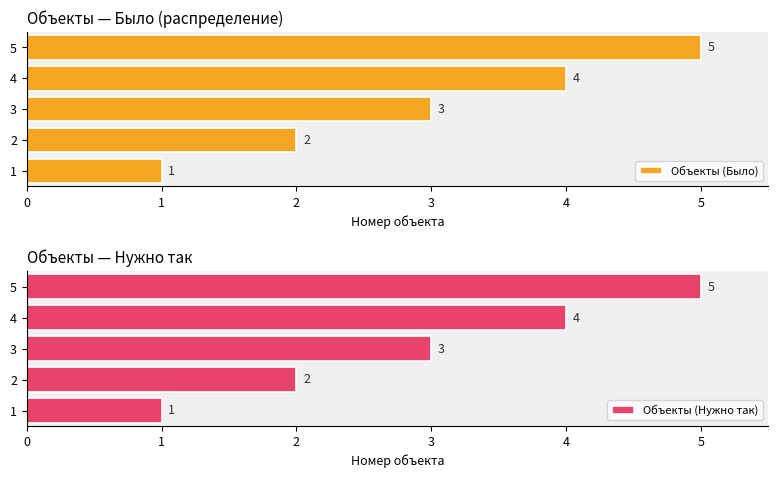

What is the value of the Объекты (Было) bar at the 4th from the left?

4